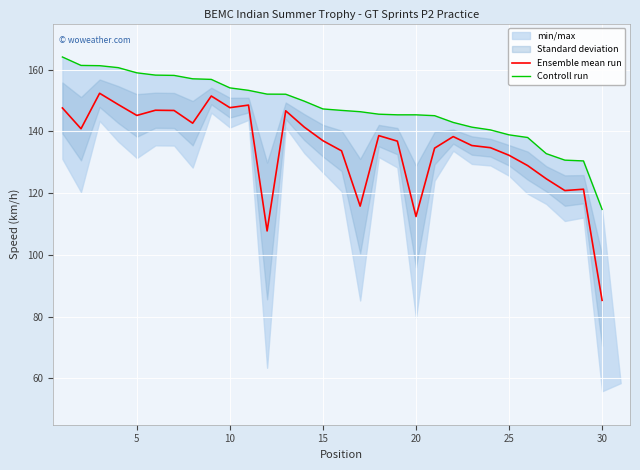

The value of Ensemble mean run at 5 is 30.1. True or false?

False